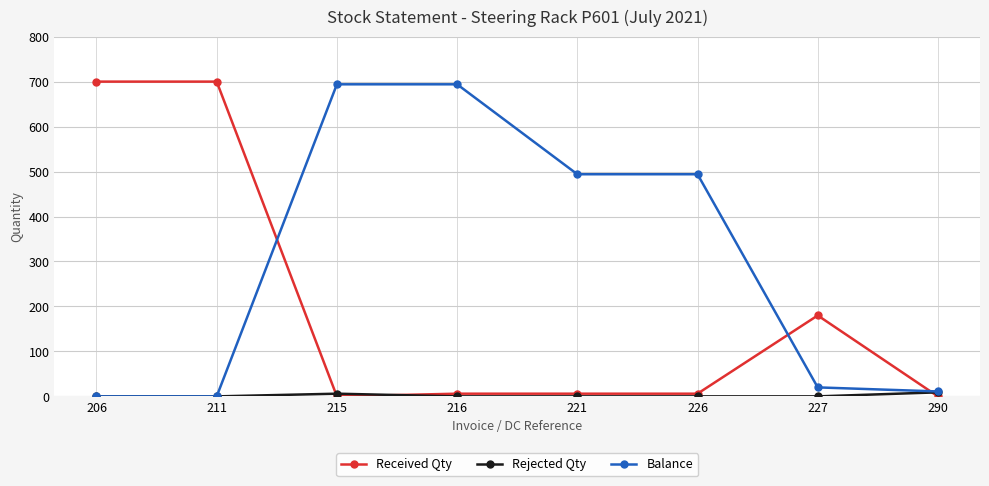

After their last crossing, which series has the higher values: Received Qty or Rejected Qty?

Rejected Qty